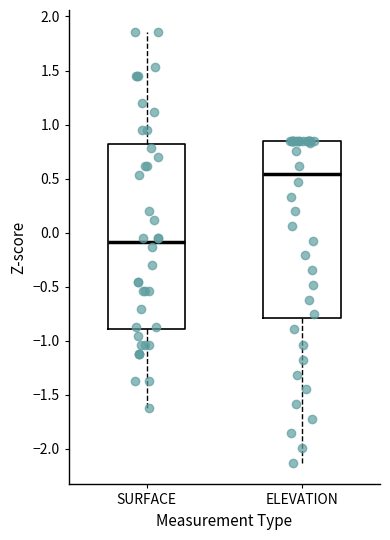

Which box's median line is the lowest?

SURFACE